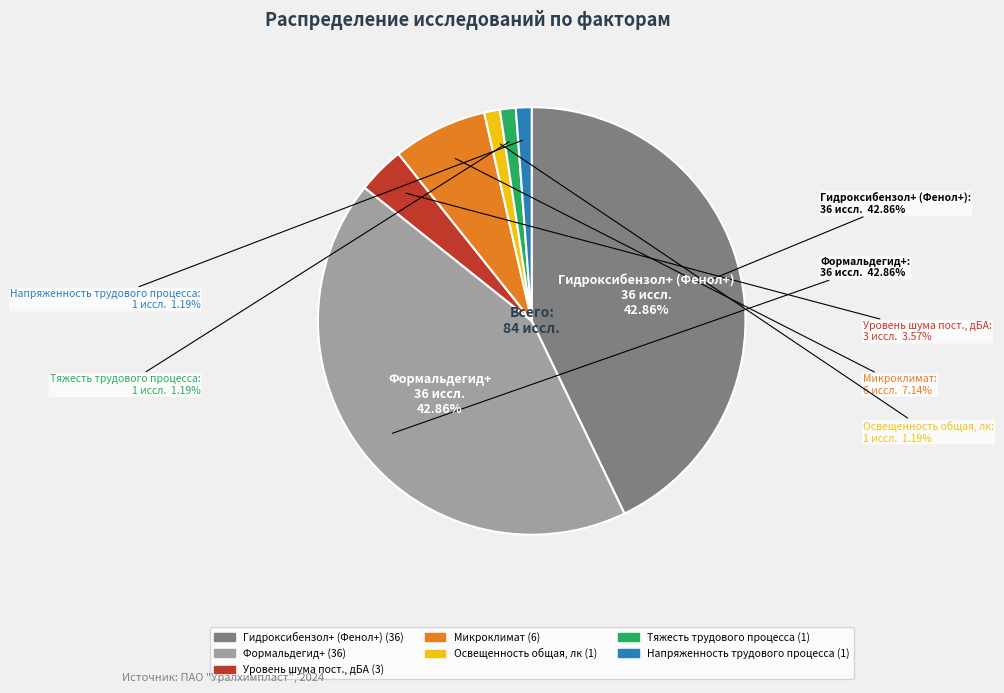

What portion of the pie excludes Гидроксибензол+ (Фенол+)?

57.1%